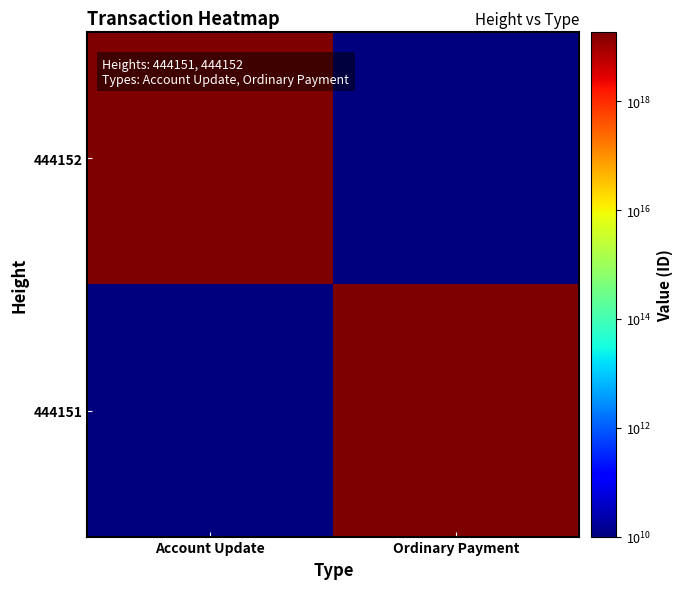

Reading left to right, transcribe all the data shown in this chart.

444152: Account Update=16989006676991322112	Ordinary Payment=10000000000
444151: Account Update=10000000000	Ordinary Payment=18373343644771686400